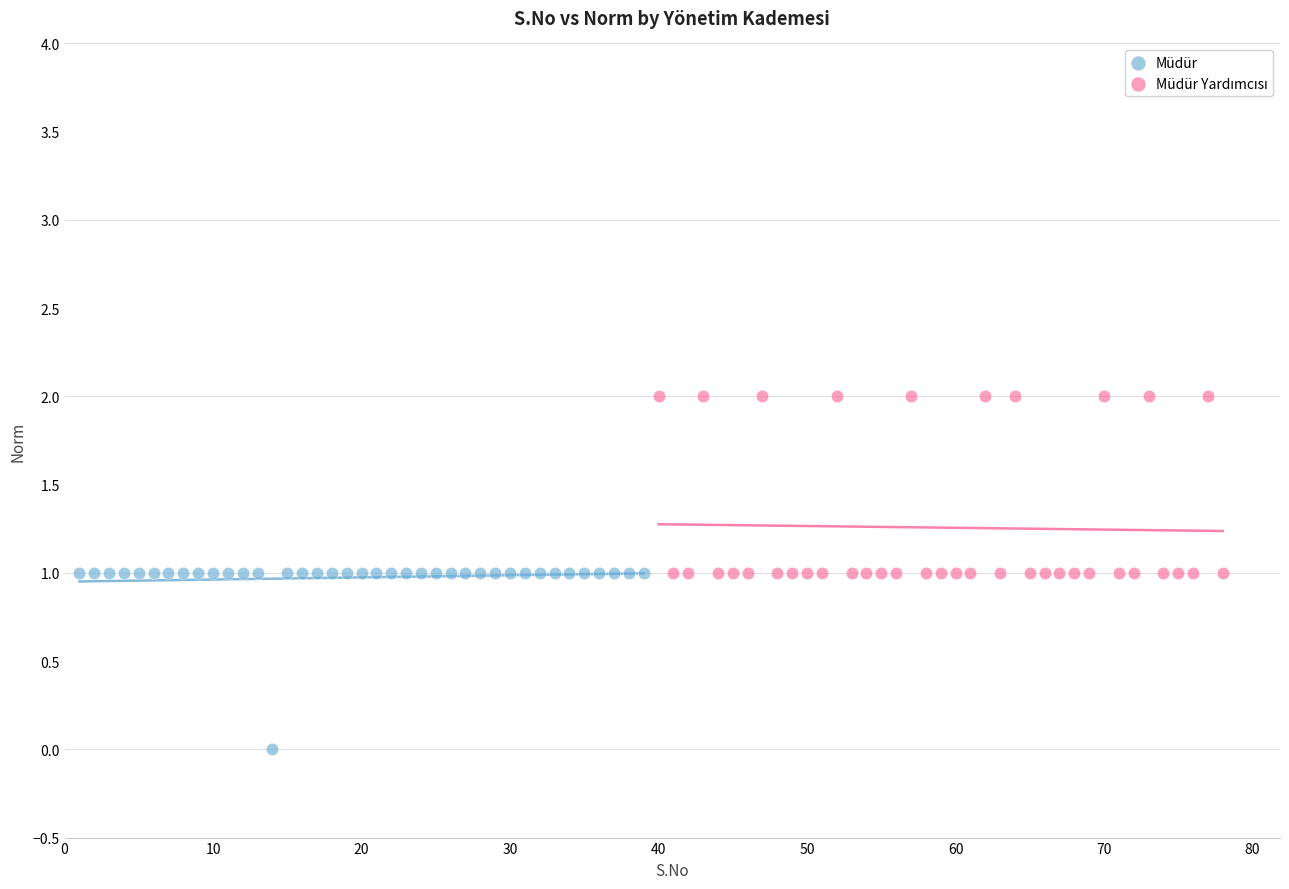

Which series contains the lowest Y value?

Müdür